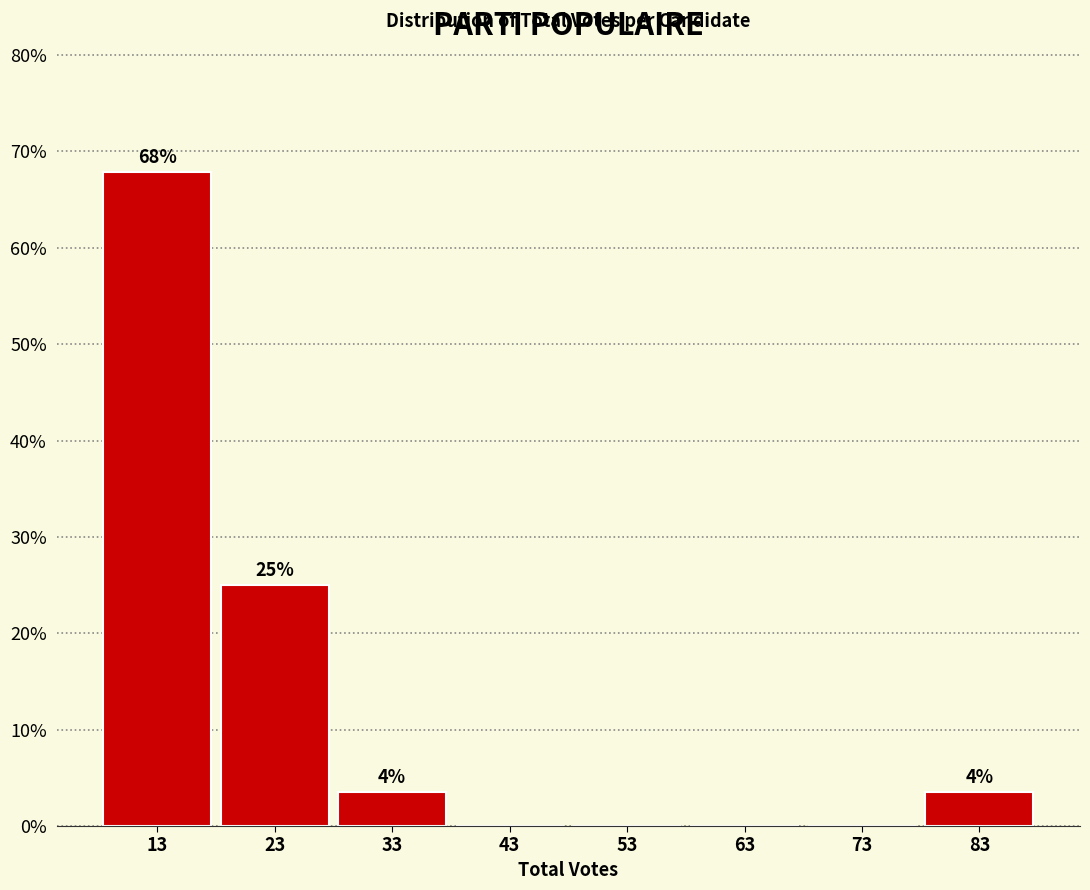

Over which range of the x-axis is the bar tallest?

8 to 18